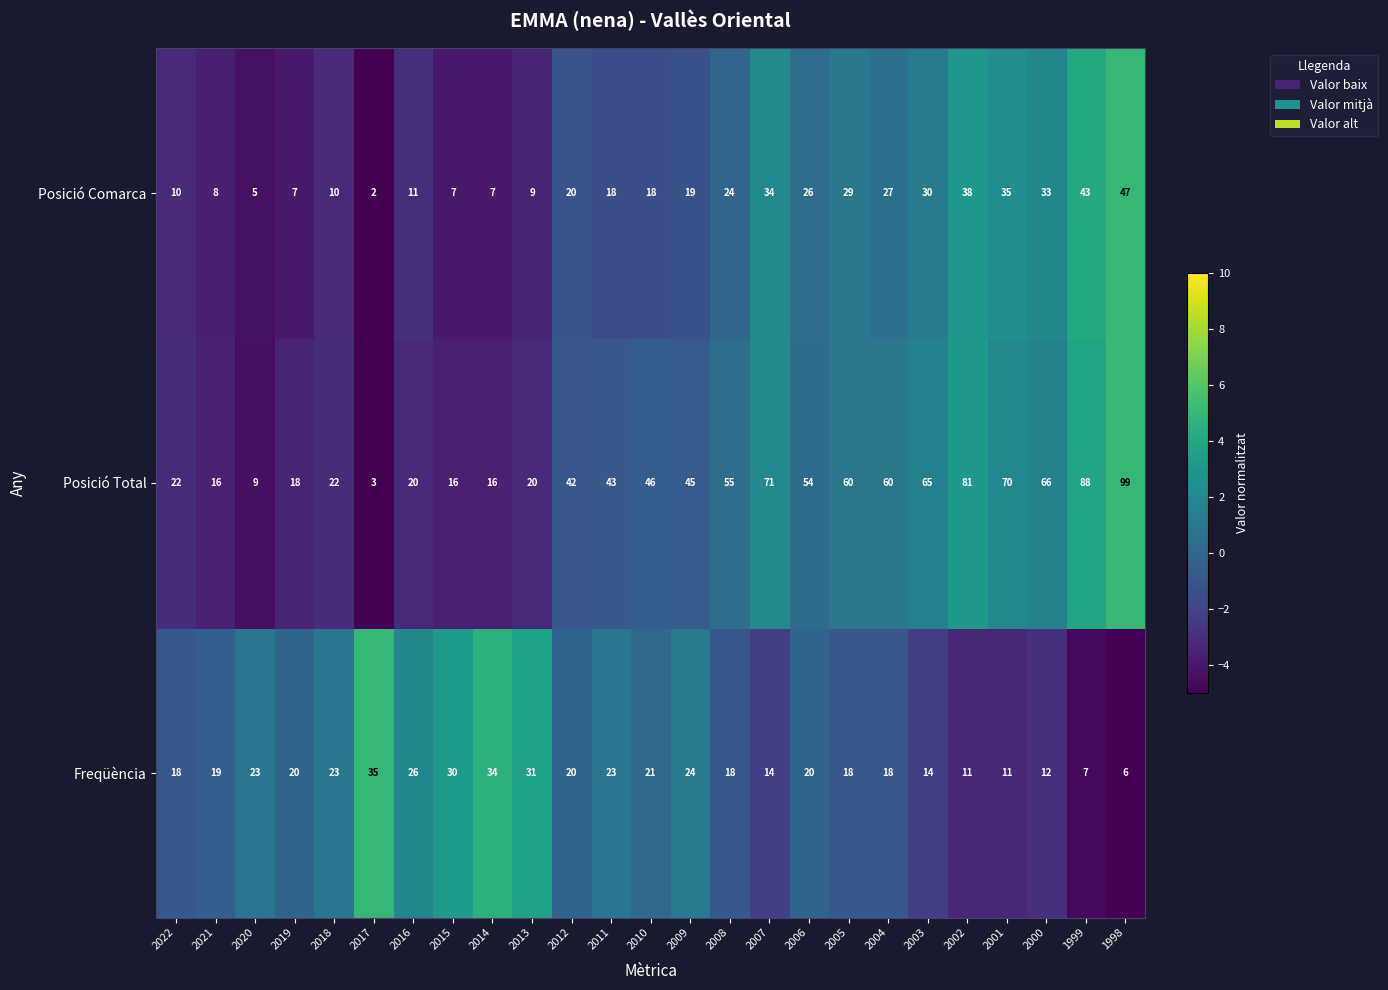

What is the difference between the Posició Comarca values at 2007 and 2010?

16